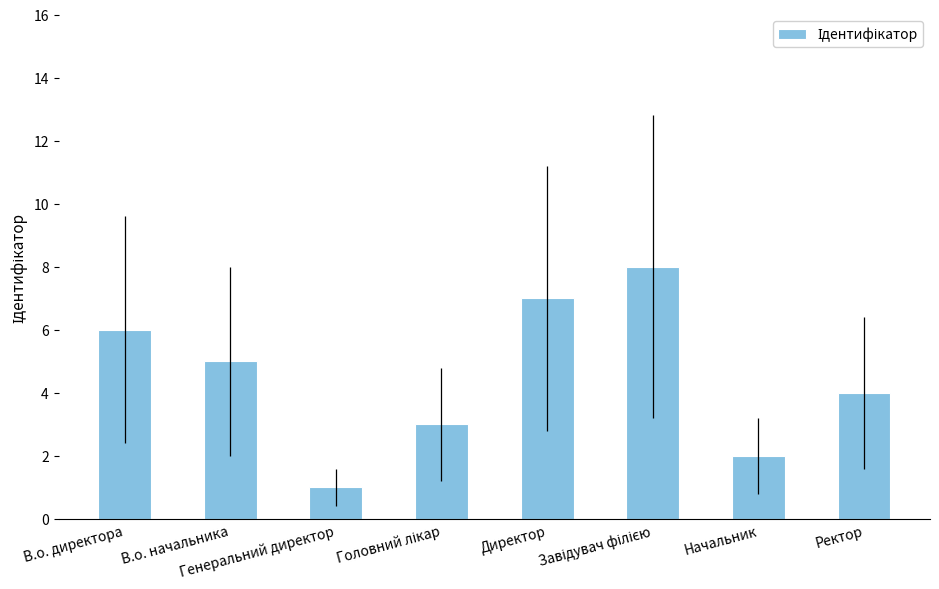

What is the difference between the maximum and minimum values?

7